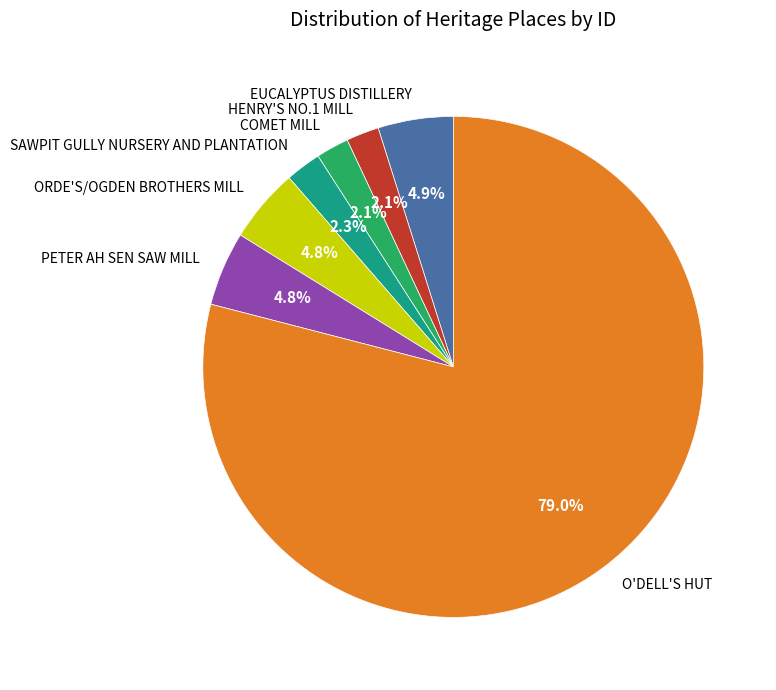

Which slice is the smallest?

HENRY'S NO.1 MILL